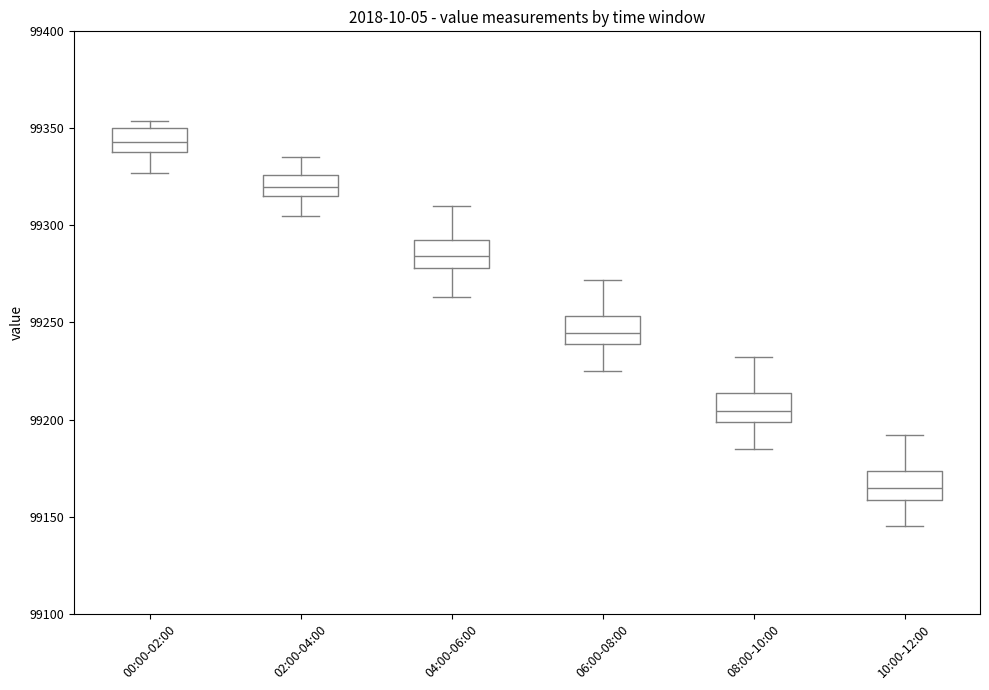

Where is the upper edge of the box for 02:00-04:00 on the y-axis? The values are not printed on the chart, so give them approximately, as read against the axis.

99325